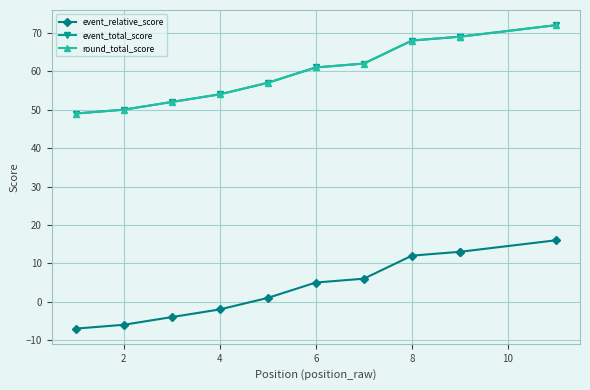

True or false: round_total_score and event_total_score intersect in this chart.

False